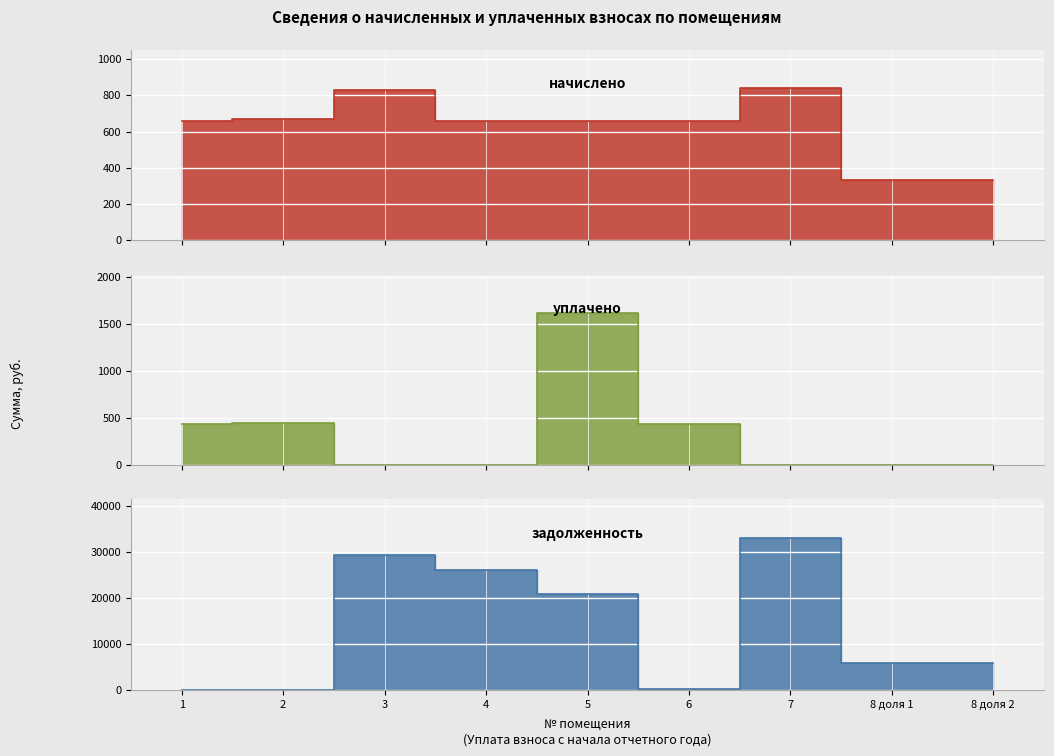

At which category does the chart reach its peak across all series?

7